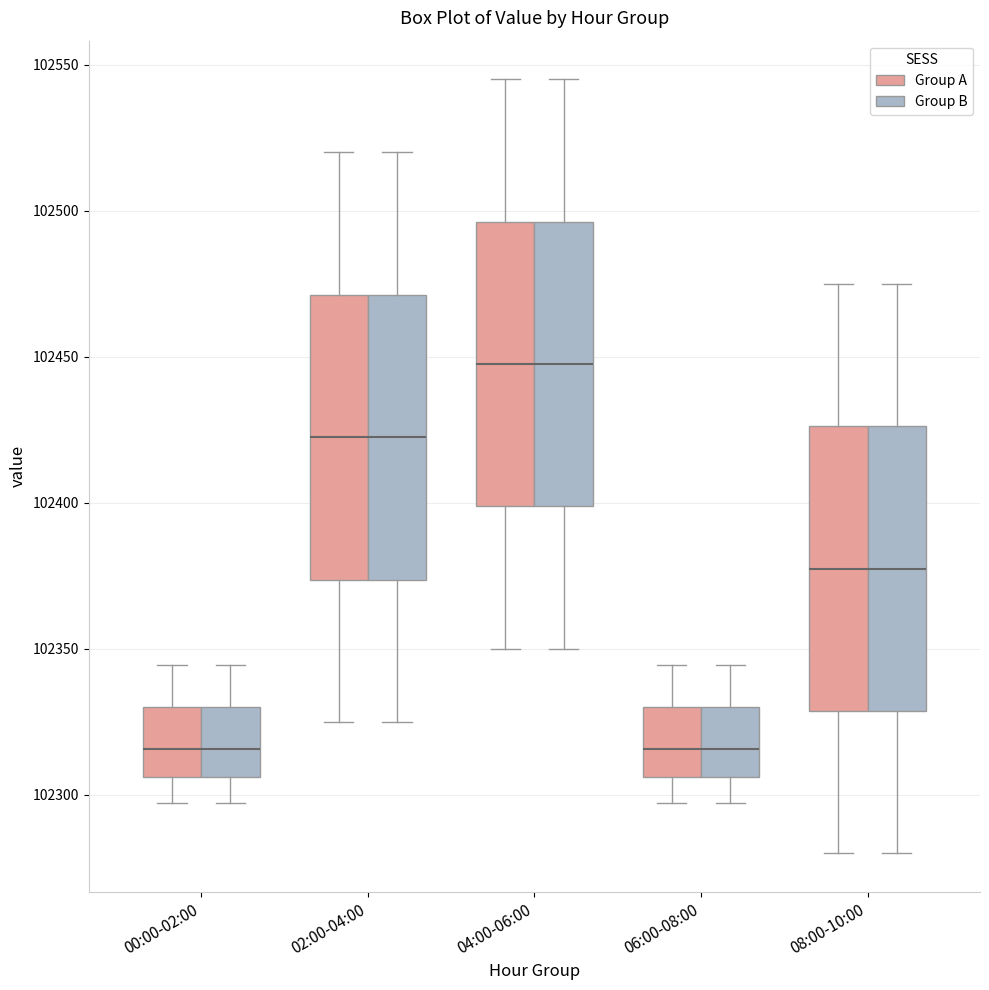

Where is the upper edge of the box for 00:00-02:00 (Group A) on the y-axis? The values are not printed on the chart, so give them approximately, as read against the axis.

102330